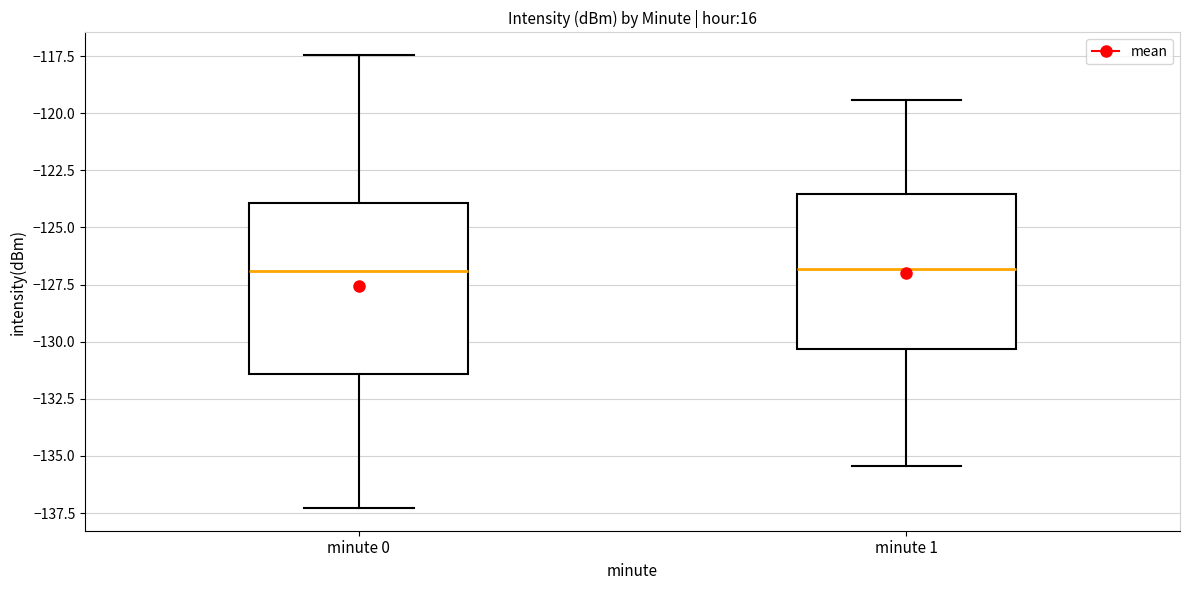

Comparing the boxes themselves (not the whiskers), which one is the tallest?

minute 0